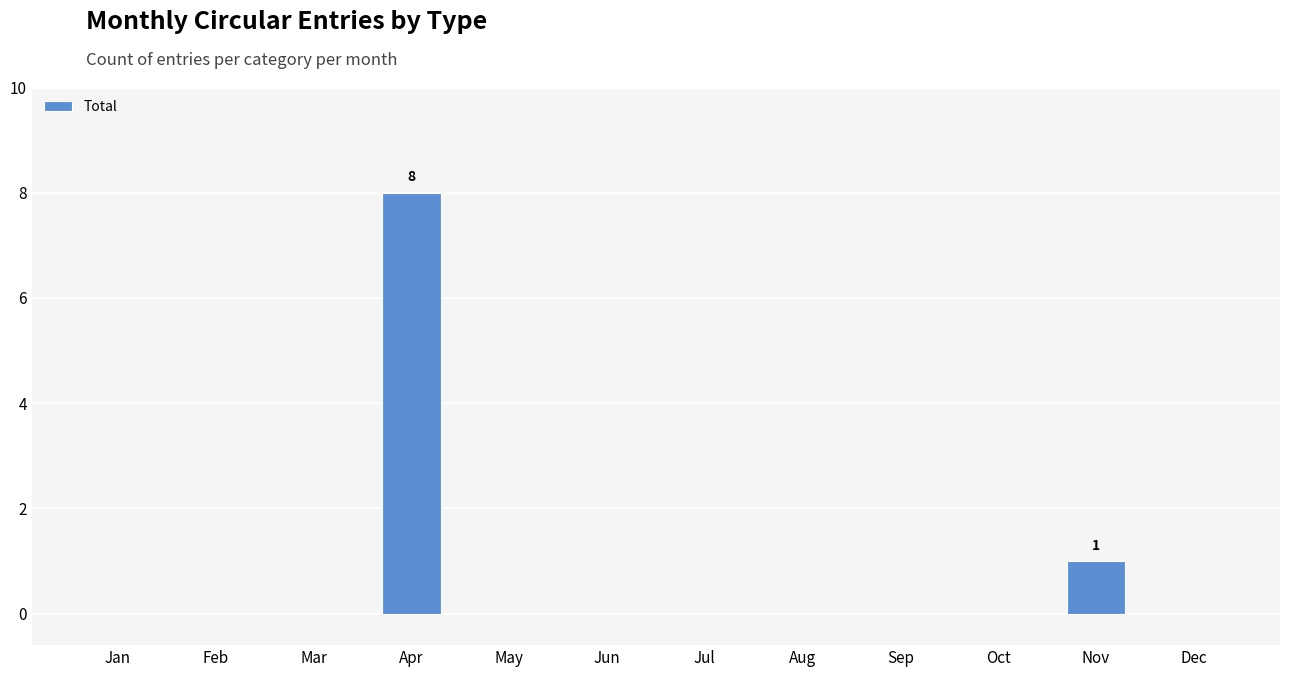

The chart shows a value of -3 at May. True or false?

False